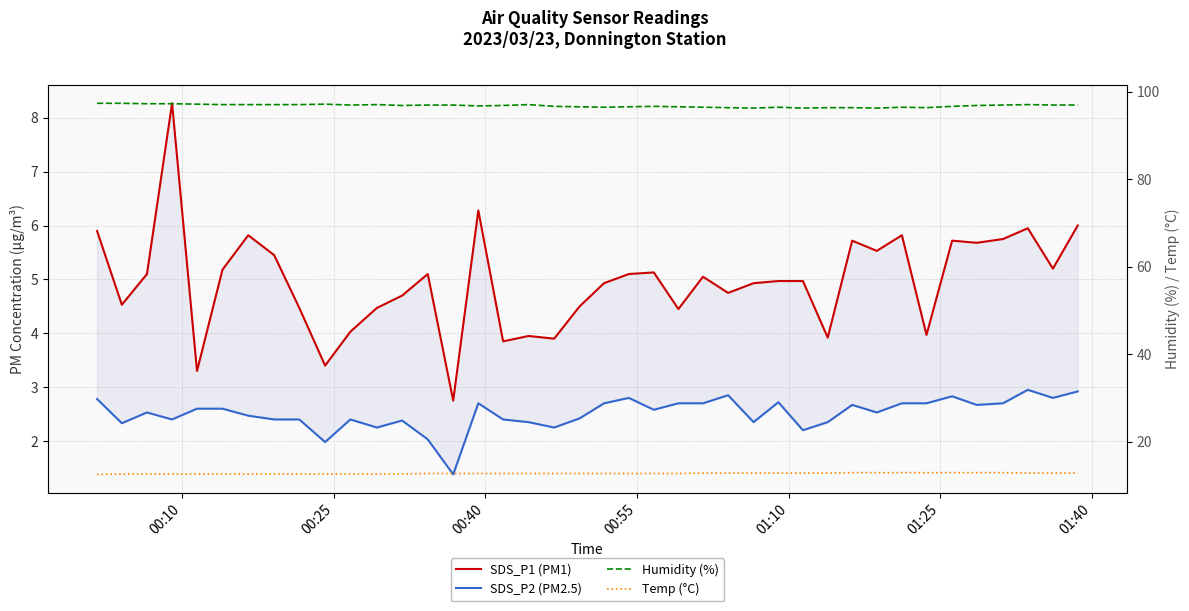

Which series has the largest range (max minus min)?

SDS_P1 (PM1)